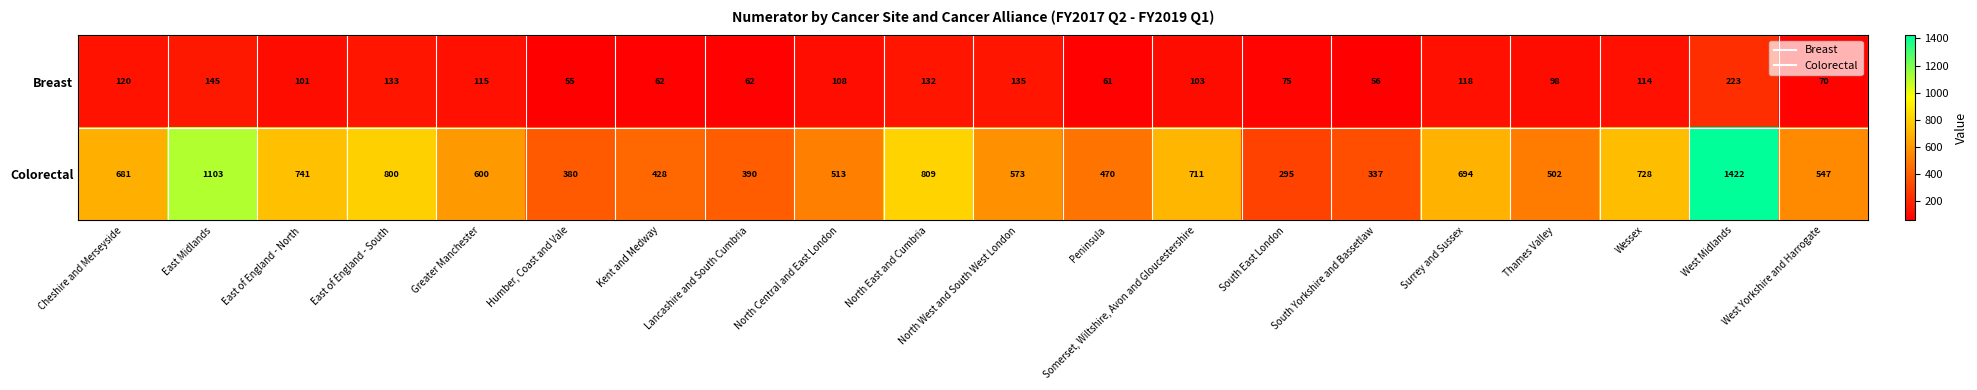

The Breast series shows 168 at Wessex. True or false?

False